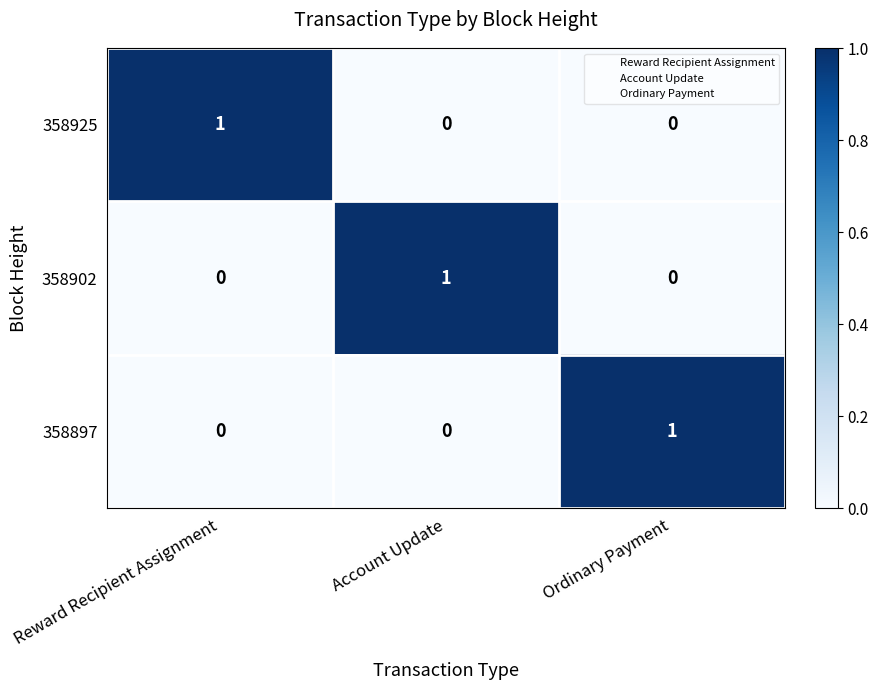

Is the value of 358902 at Account Update greater than the value of 358897 at Account Update?

Yes